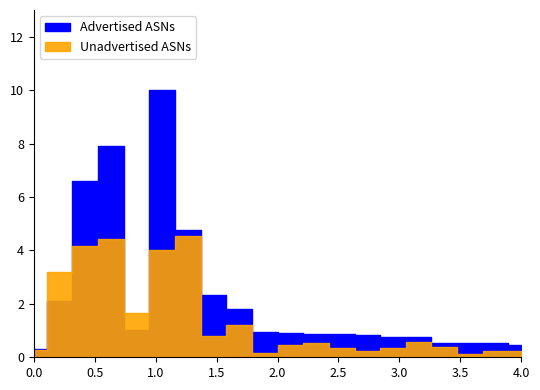

What are all the series names shown in the legend?

Advertised ASNs, Unadvertised ASNs